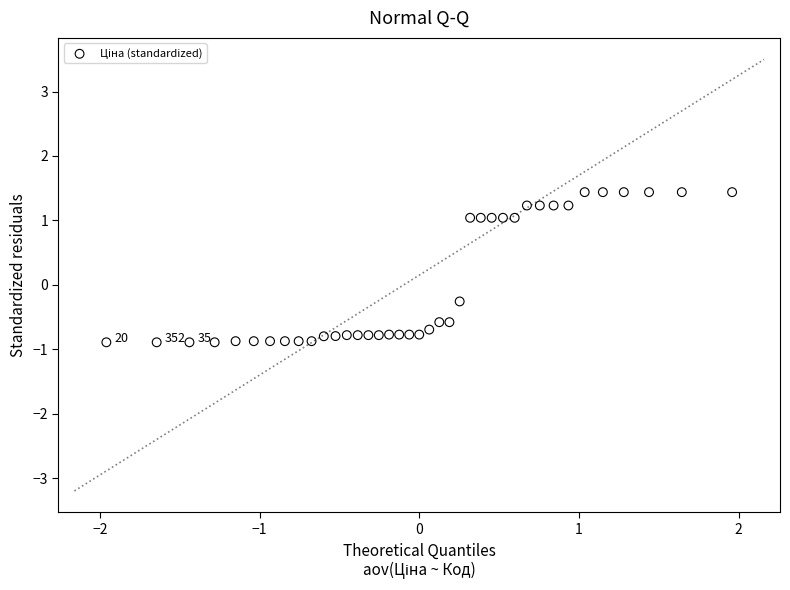

What is the range of X values (max minus min)?

3.9